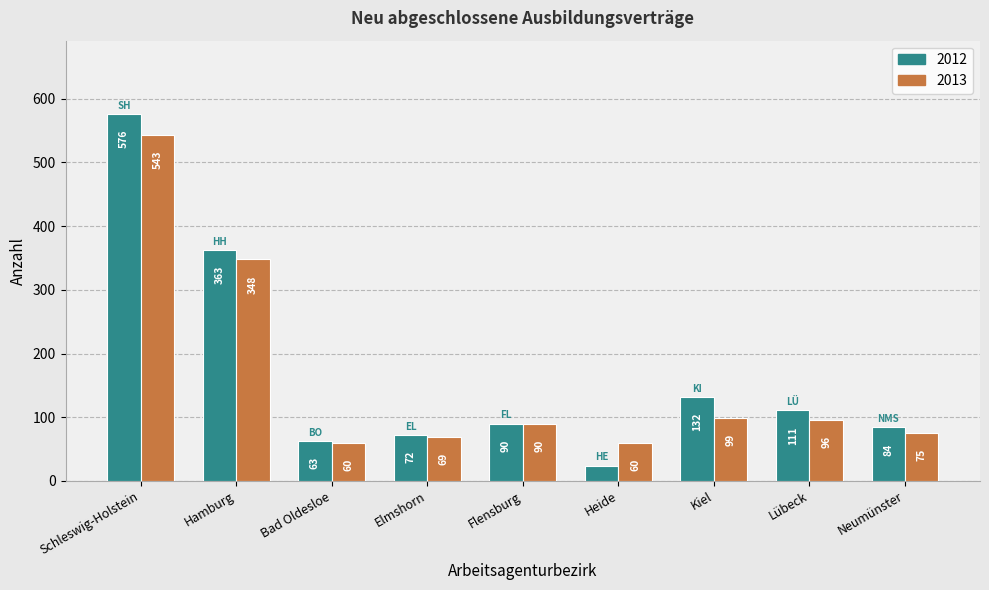

List the series in order of their overall mean, highest first.

2012, 2013